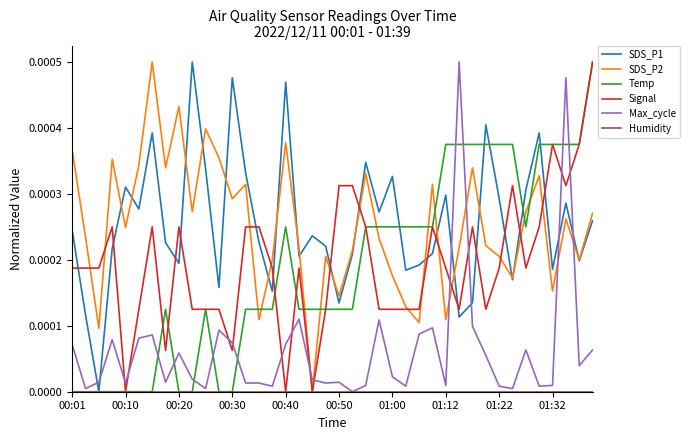

In SDS_P2, how many points are higher than both neighbors (excluding endpoints)?

12